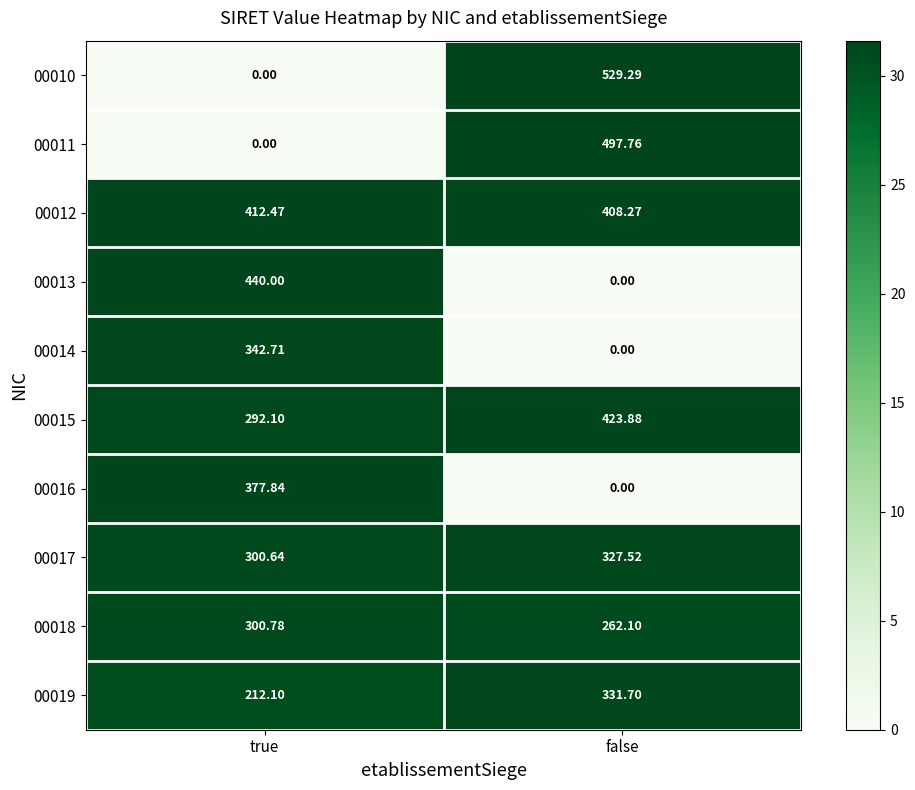

Where does the 00014 series first go above 342?

true